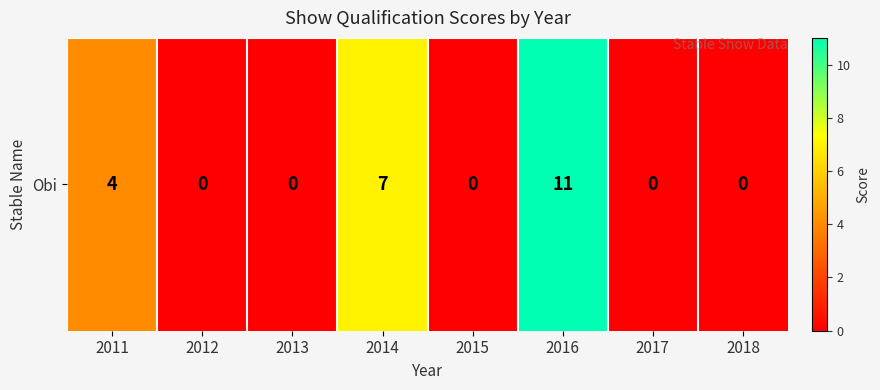

Reading left to right, extract all data points from this chart.

2011=4	2012=0	2013=0	2014=7	2015=0	2016=11	2017=0	2018=0